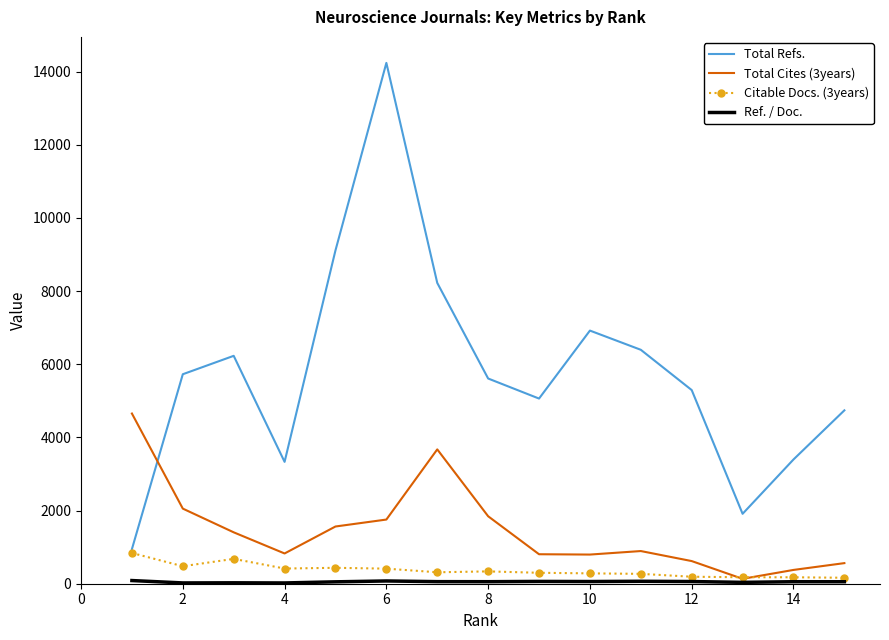

Which series ends up on top after the final intersection of Total Refs. and Total Cites (3years)?

Total Refs.